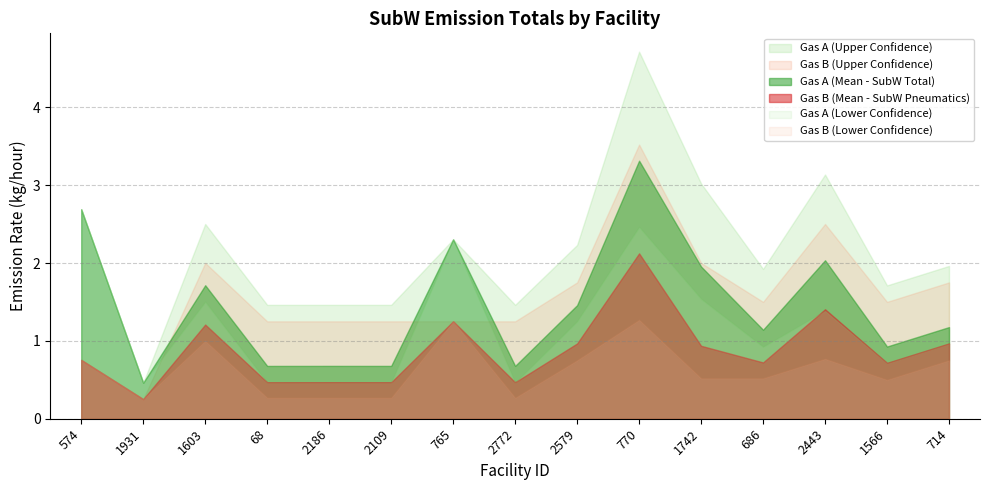

List the labels in order of Gas B (Mean - SubW Pneumatics) value, largest first.

770, 2443, 765, 1603, 714, 2579, 1742, 574, 686, 1566, 2186, 2772, 2109, 68, 1931